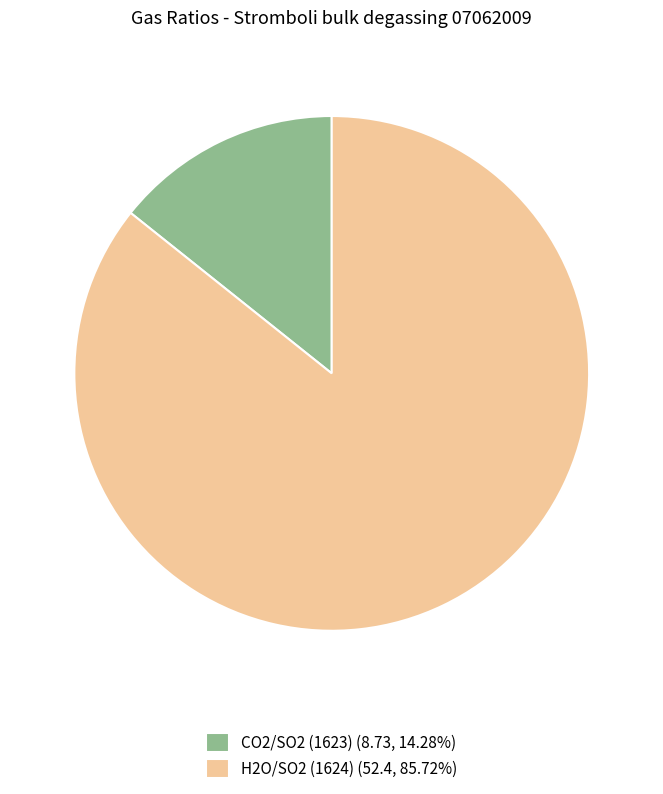

Does CO2/SO2 (1623) represent more than half of the total?

No